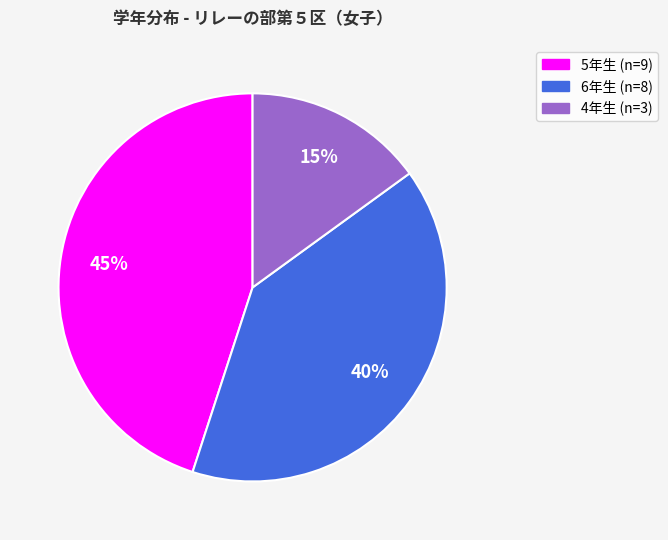

Which category has the smallest portion of the pie?

4年生 (n=3)